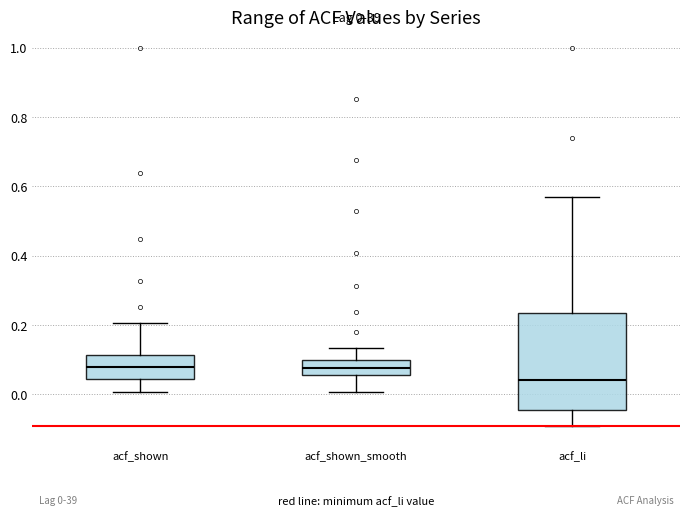

Comparing the boxes themselves (not the whiskers), which one is the tallest?

acf_li